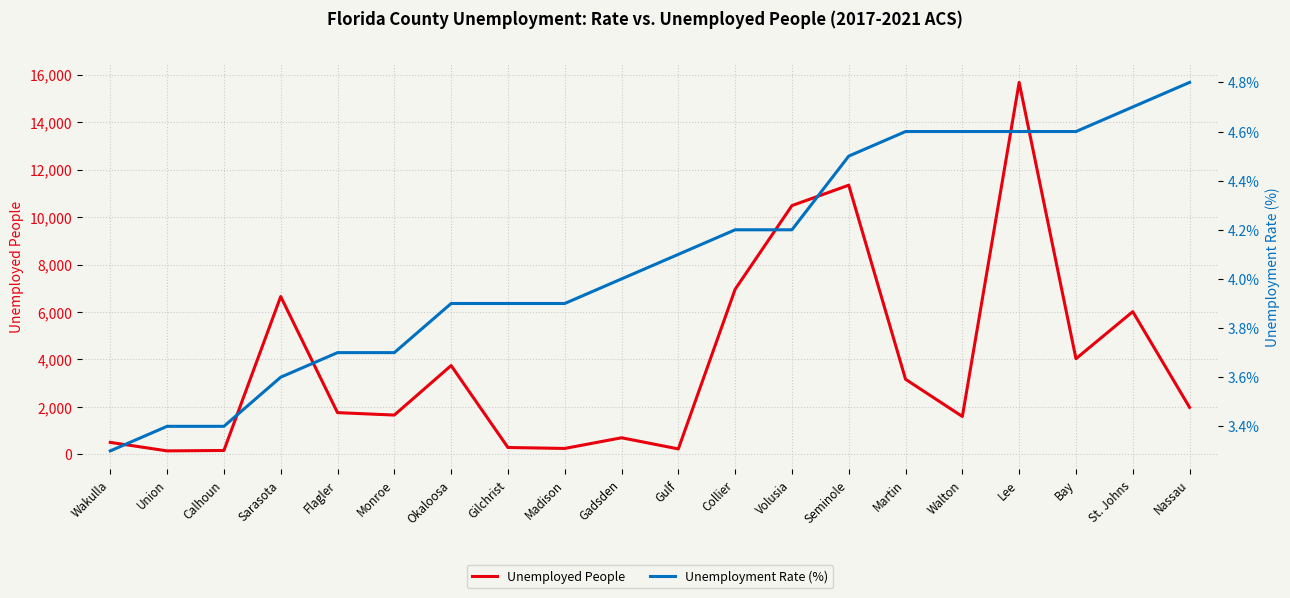

At how many categories does at least one series exceed 7482?

3